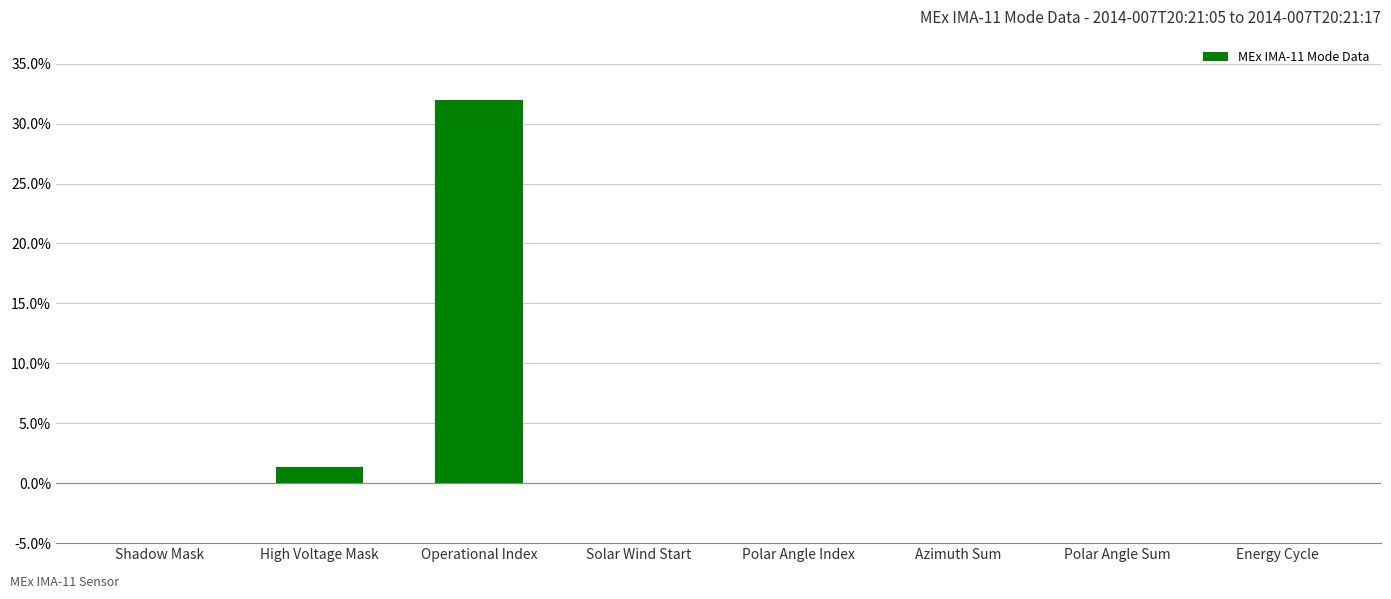

At which label is the value closest to 0?

Shadow Mask